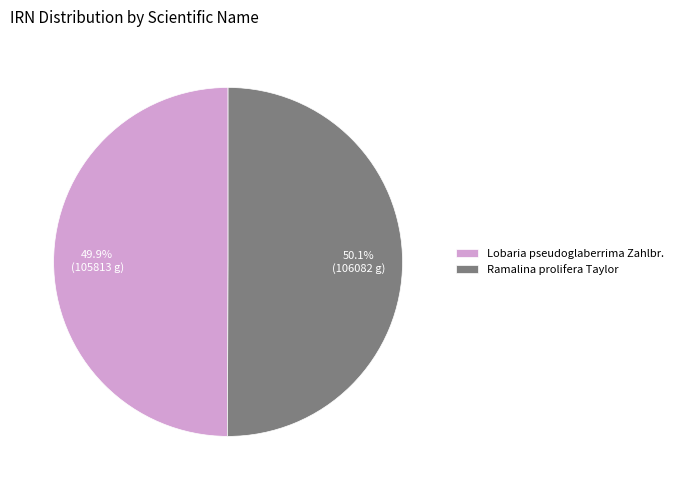

How many slices are in this pie chart?

2